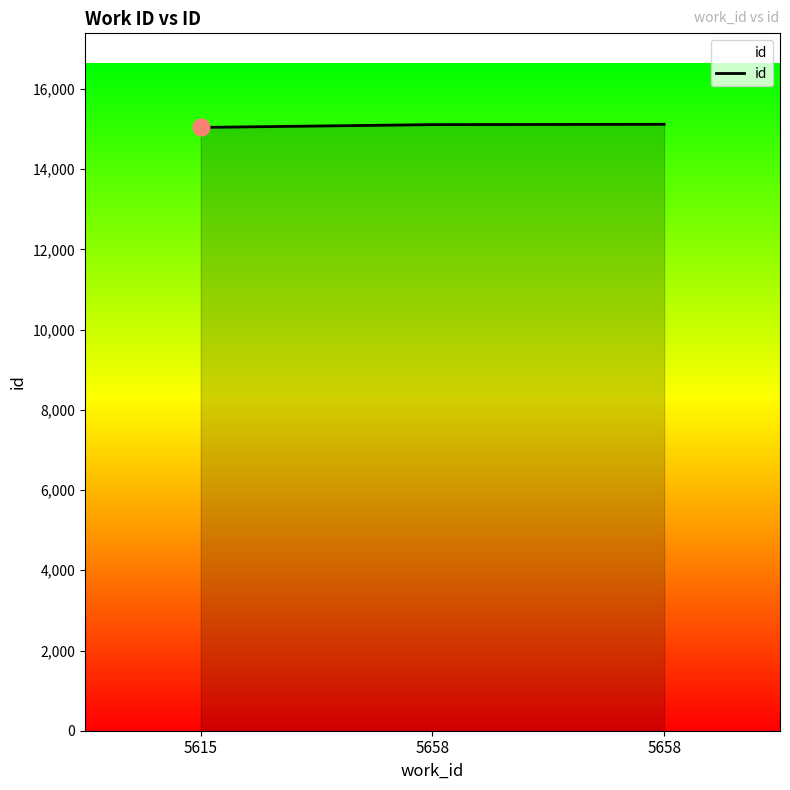

What is the greatest value displayed?

15119